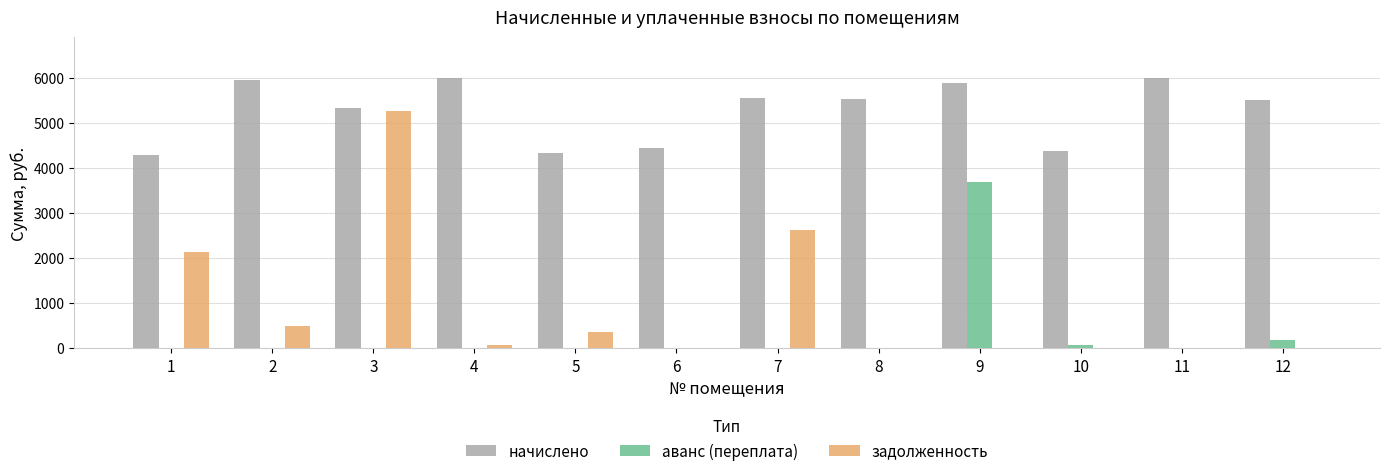

What is the average value of the задолженность series?

914.3